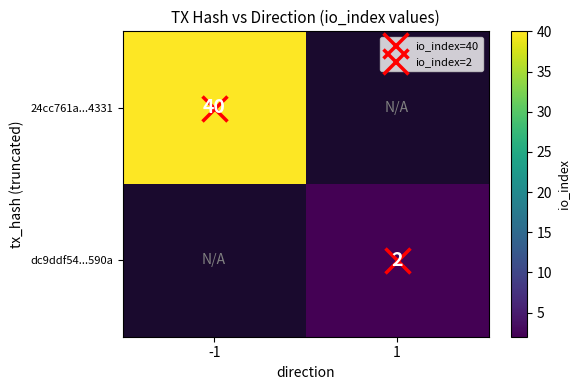

At which label is 24cc761a...4331 closest to 40?

-1